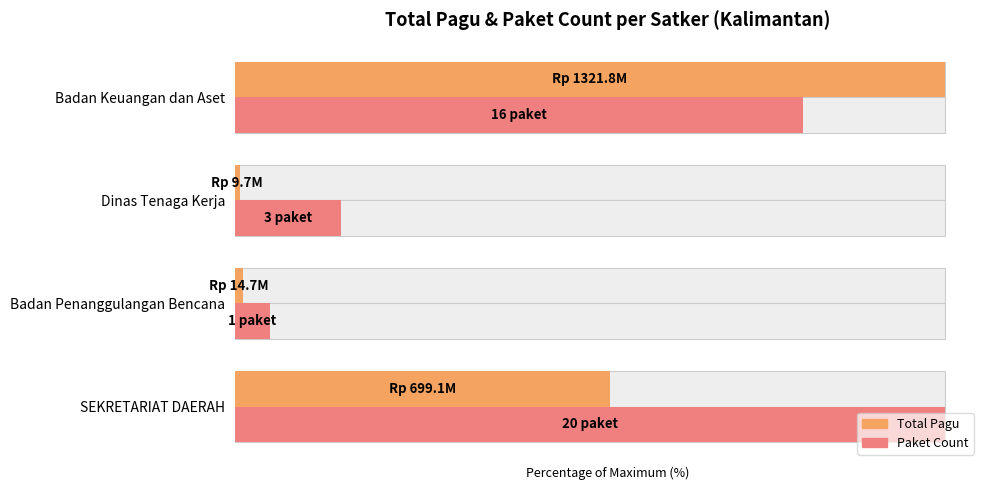

At how many categories does at least one series exceed 61?

2